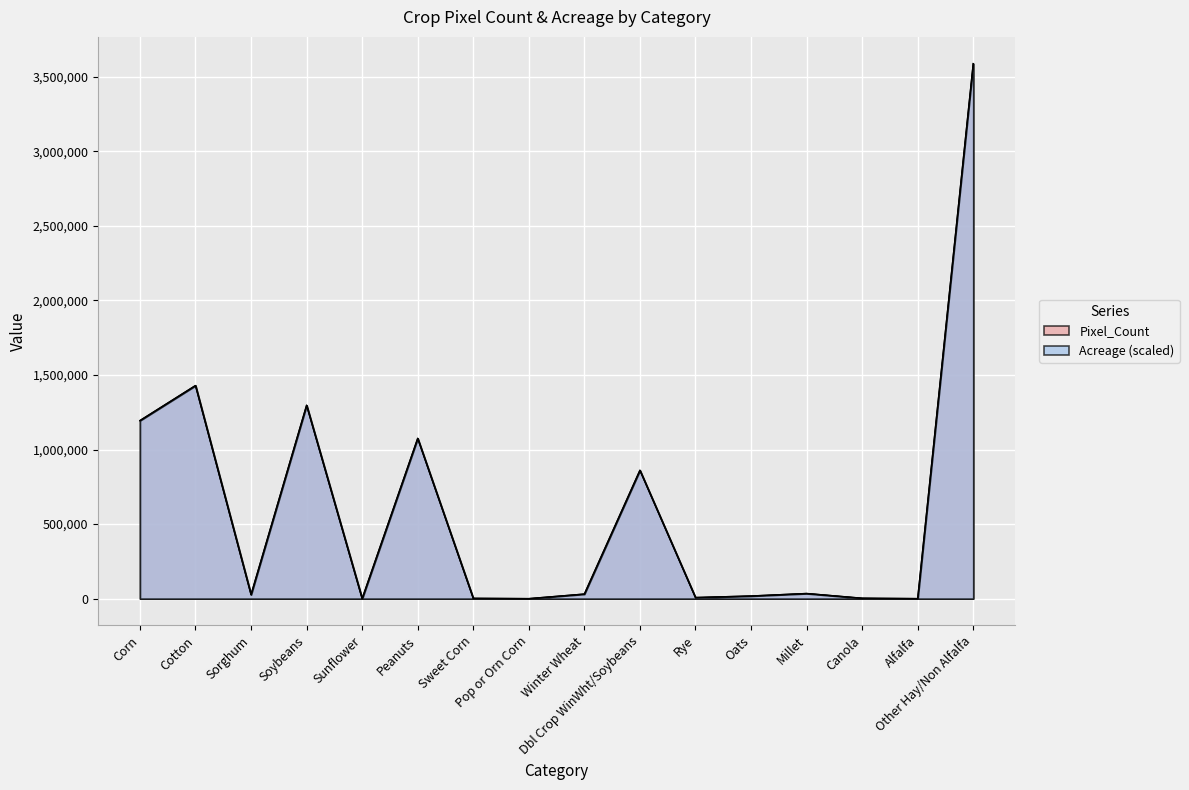

Between Corn and Peanuts, which series saw the biggest shift?

Pixel_Count